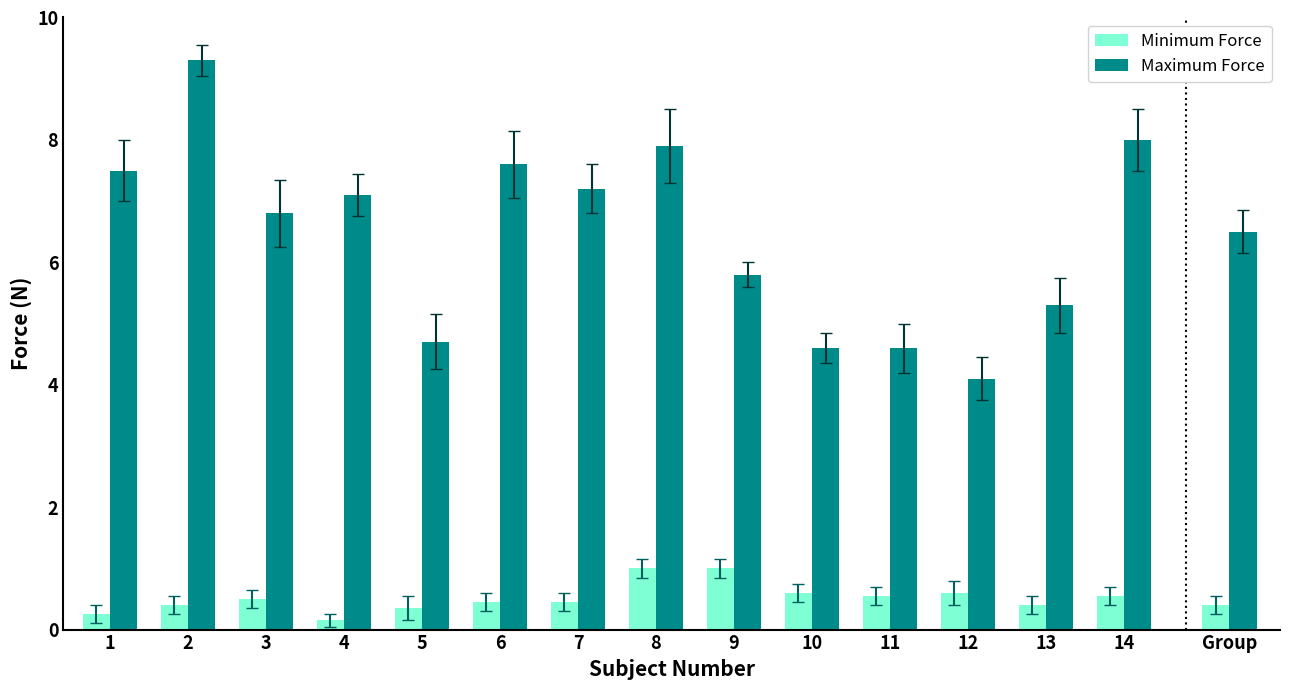

Which has a higher value, 9 or 7?

9